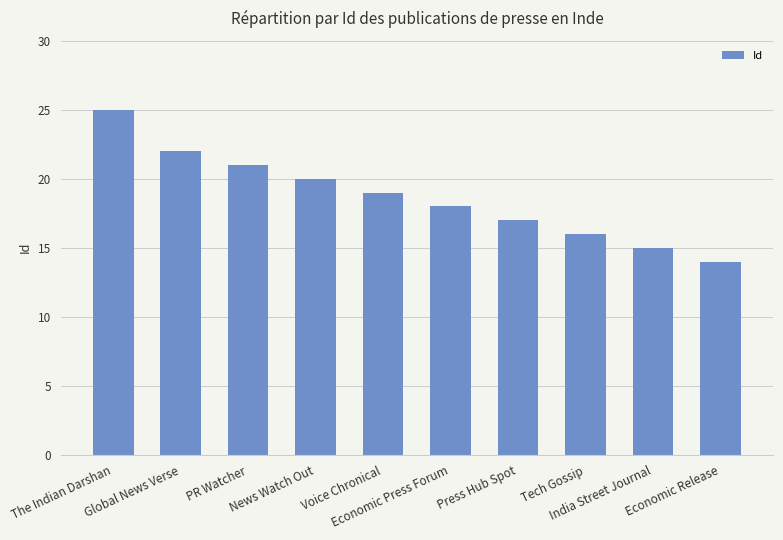

What is the difference between the values at Voice Chronical and The Indian Darshan?

6